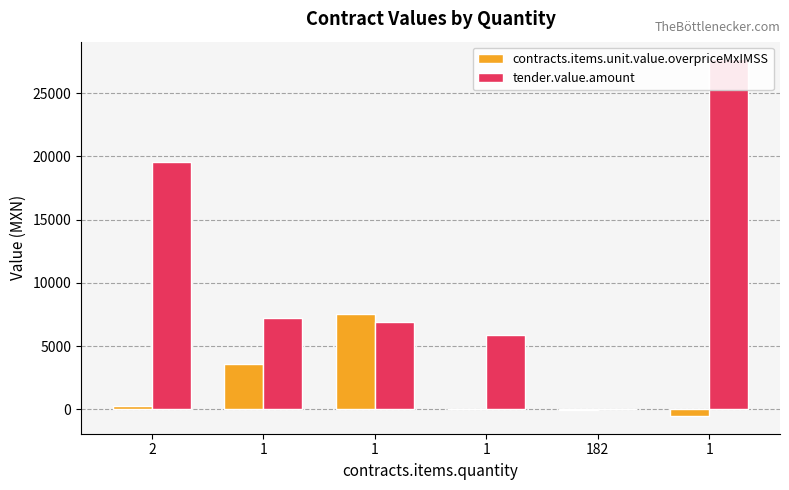

What is the sum of the tender.value.amount values at 1 and 182?

27711.9